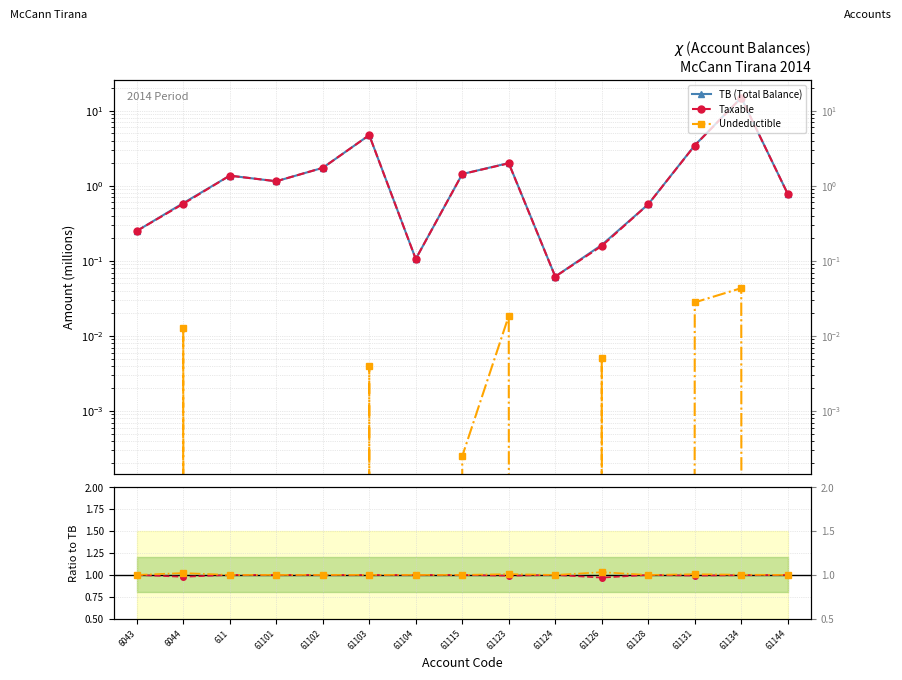

How many interior local valleys does the Undeductible series have?

3